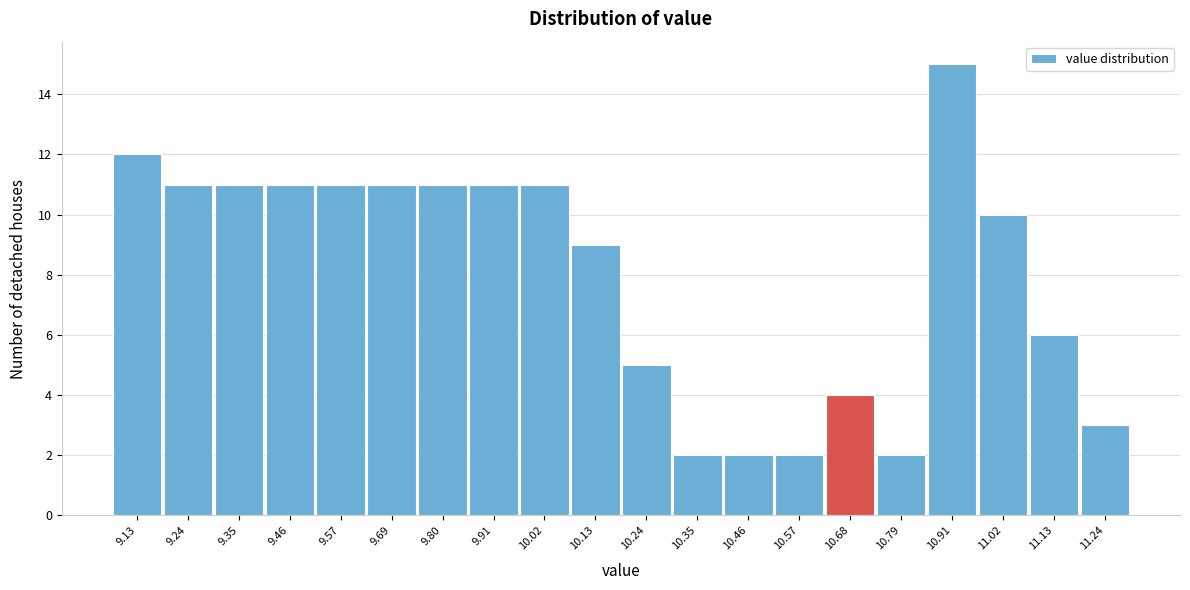

Reading left to right, what are all the values shown in this chart?

12	11	11	11	11	11	11	11	11	9	5	2	2	2	4	2	15	10	6	3